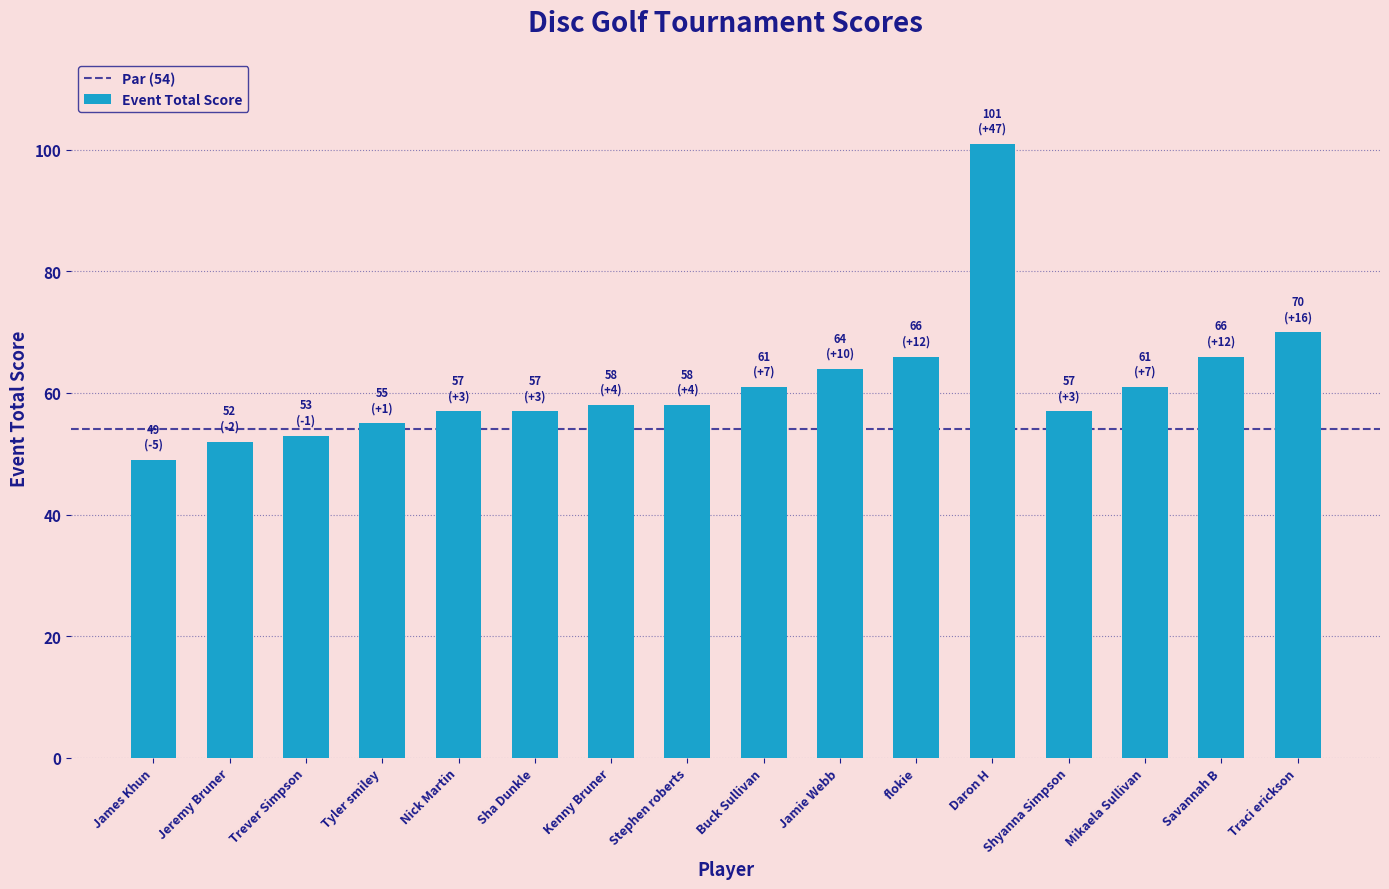

What is the change in value from Sha Dunkle to Daron H?

+44